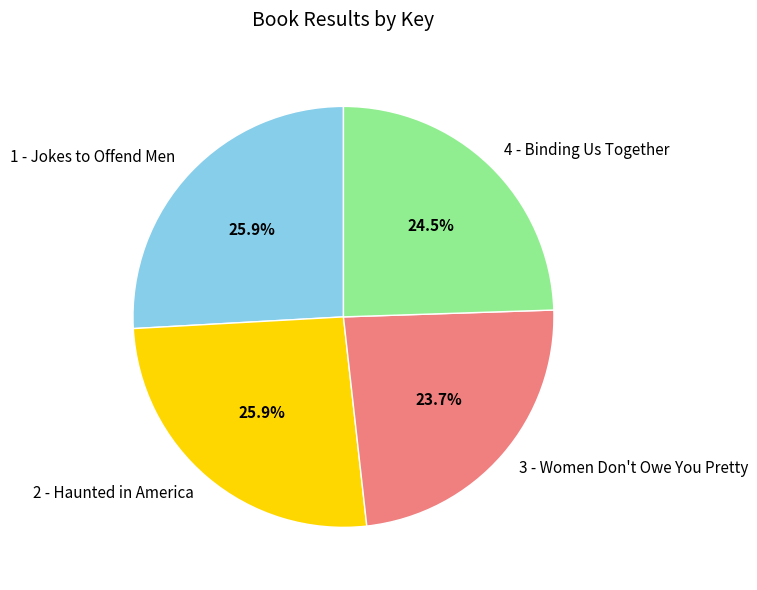

Do 1 - Jokes to Offend Men and 4 - Binding Us Together together represent more than half of the pie?

Yes